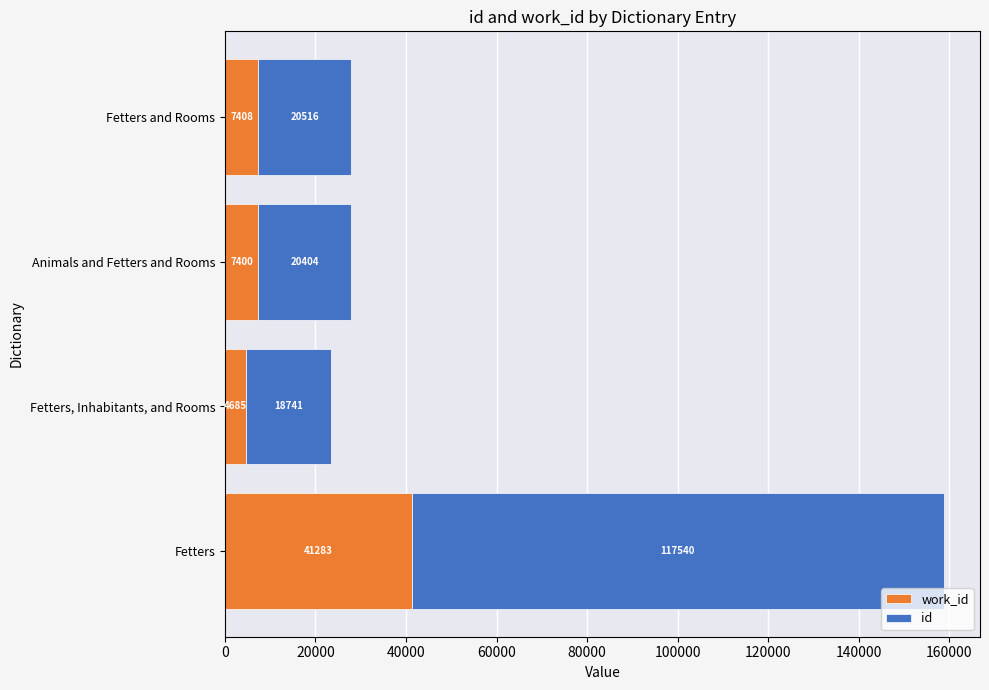

At which category is the sum across all series the highest?

Fetters